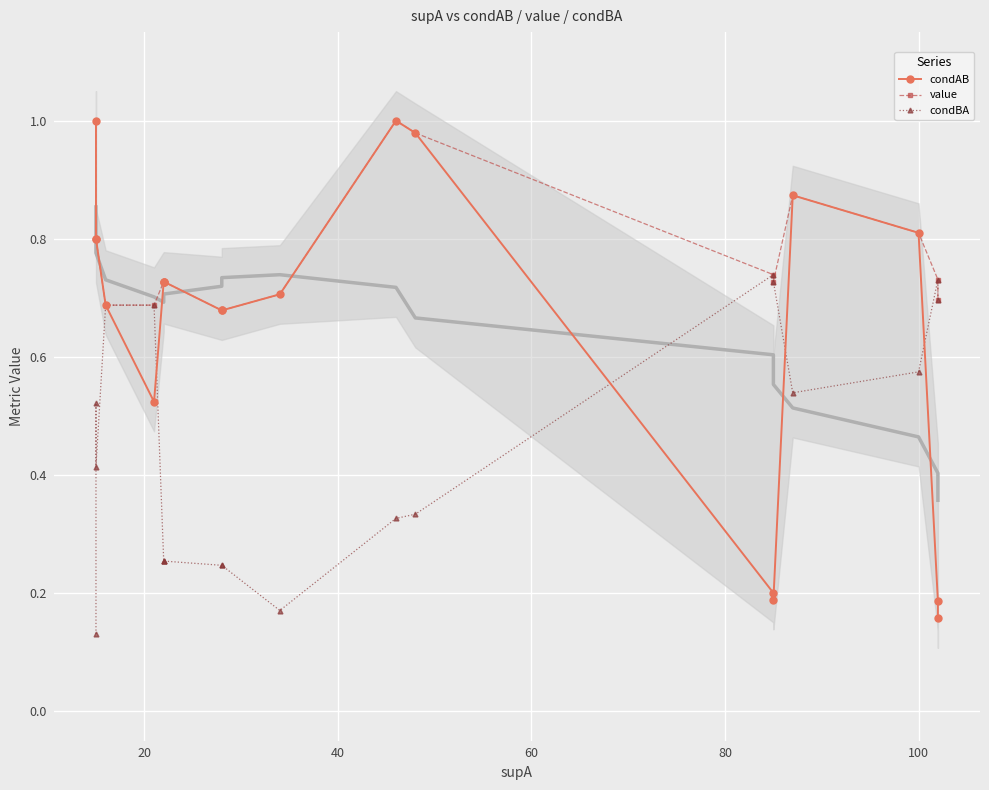

Rank the series by their maximum value, from highest to lowest.

condAB, value, condBA